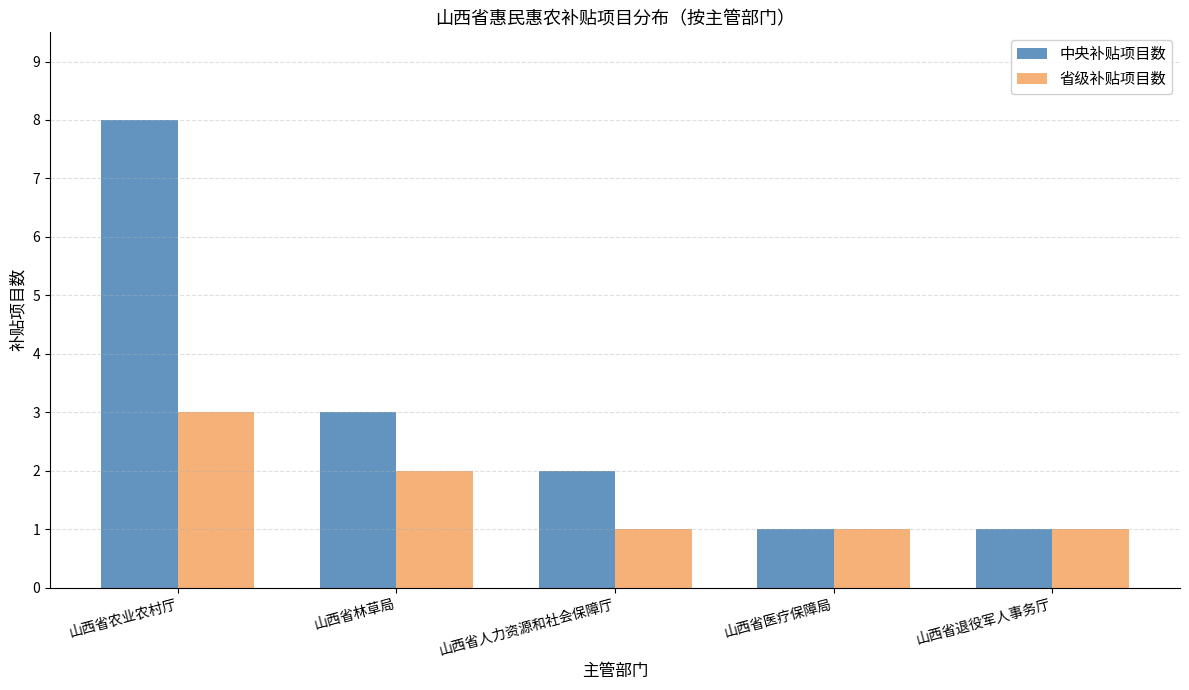

What is the difference between the 中央补贴项目数 values at 山西省农业农村厅 and 山西省林草局?

5